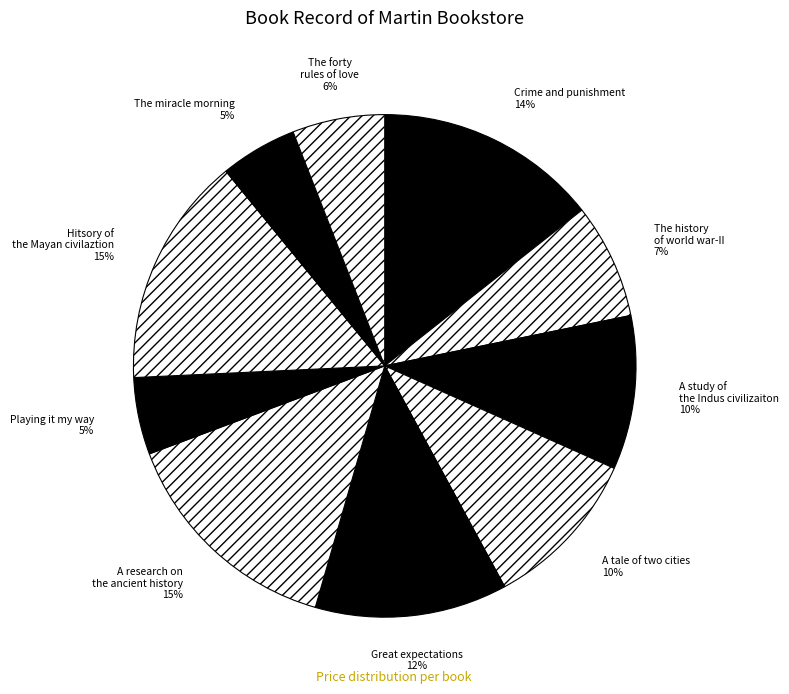

To the nearest percent, what is the combined percentage of A study of the Indus civilizaiton and Playing it my way?

15%